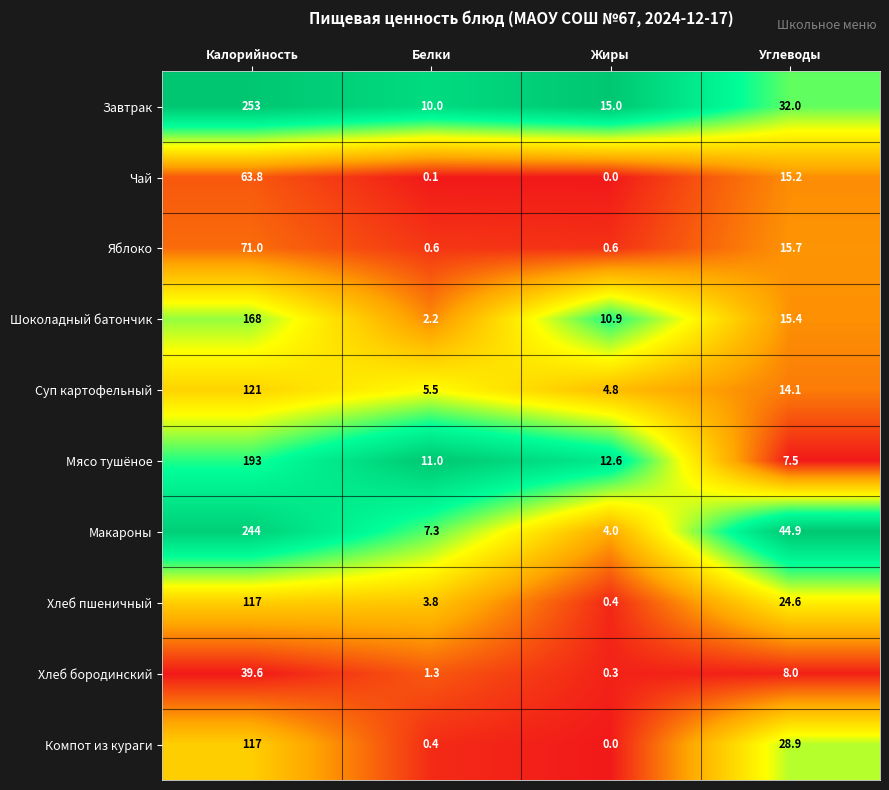

At Белки, list the series in order from smallest to largest.

Чай, Компот из кураги, Яблоко, Хлеб бородинский, Шоколадный батончик, Хлеб пшеничный, Суп картофельный, Макароны, Завтрак, Мясо тушёное